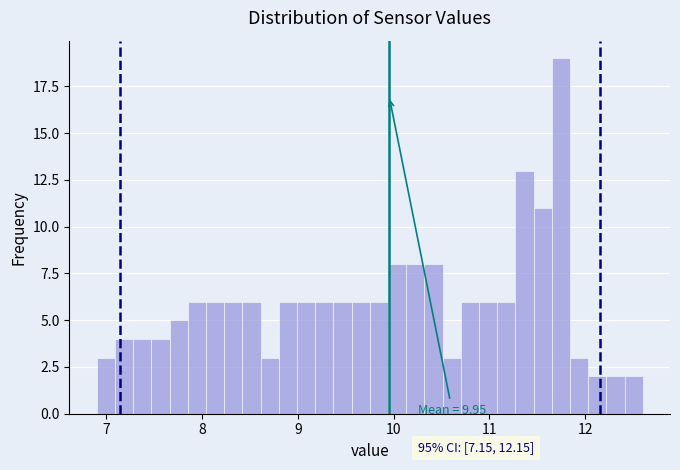

Read against the x-axis, roughly where is the centre of the tallest bar?

11.7